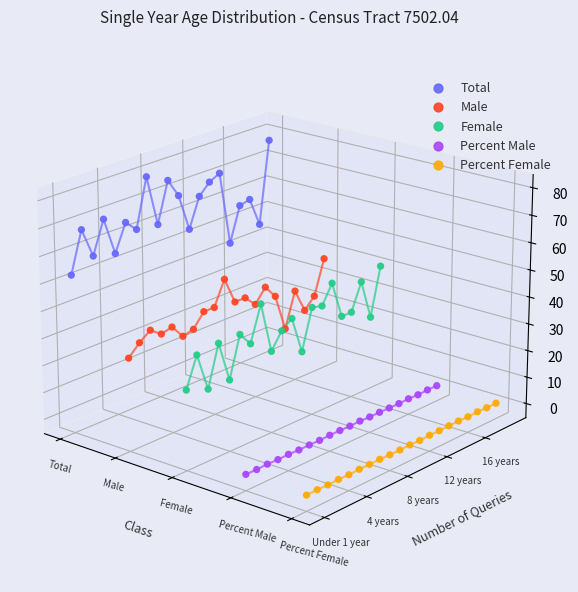

What are all the series names shown in the legend?

Total, Male, Female, Percent Male, Percent Female